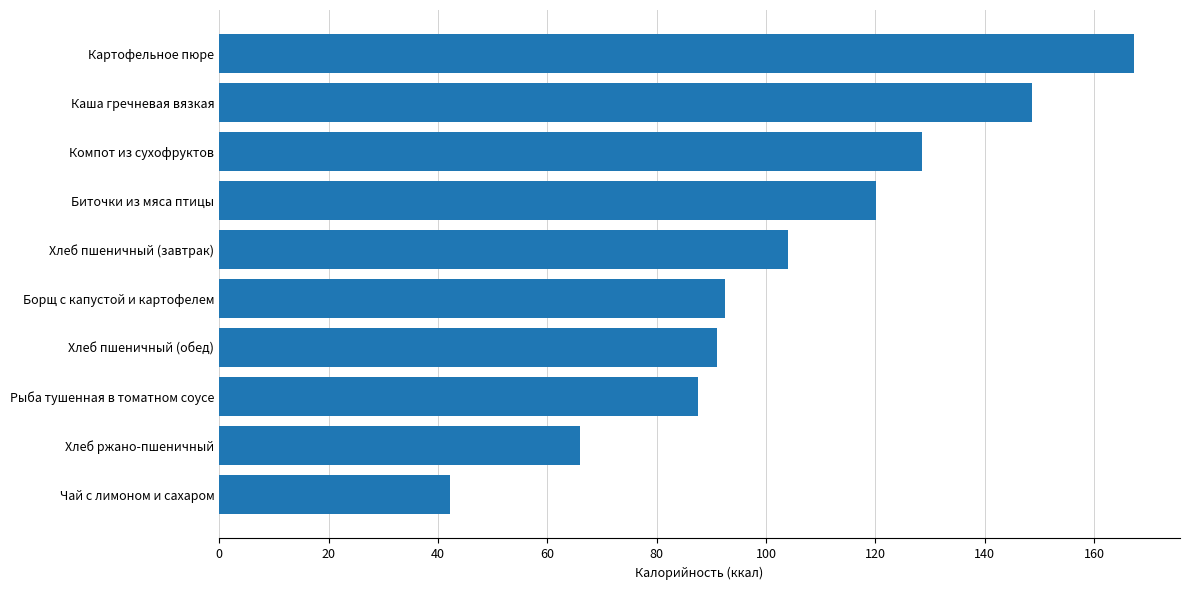

How many bars are there in total?

10